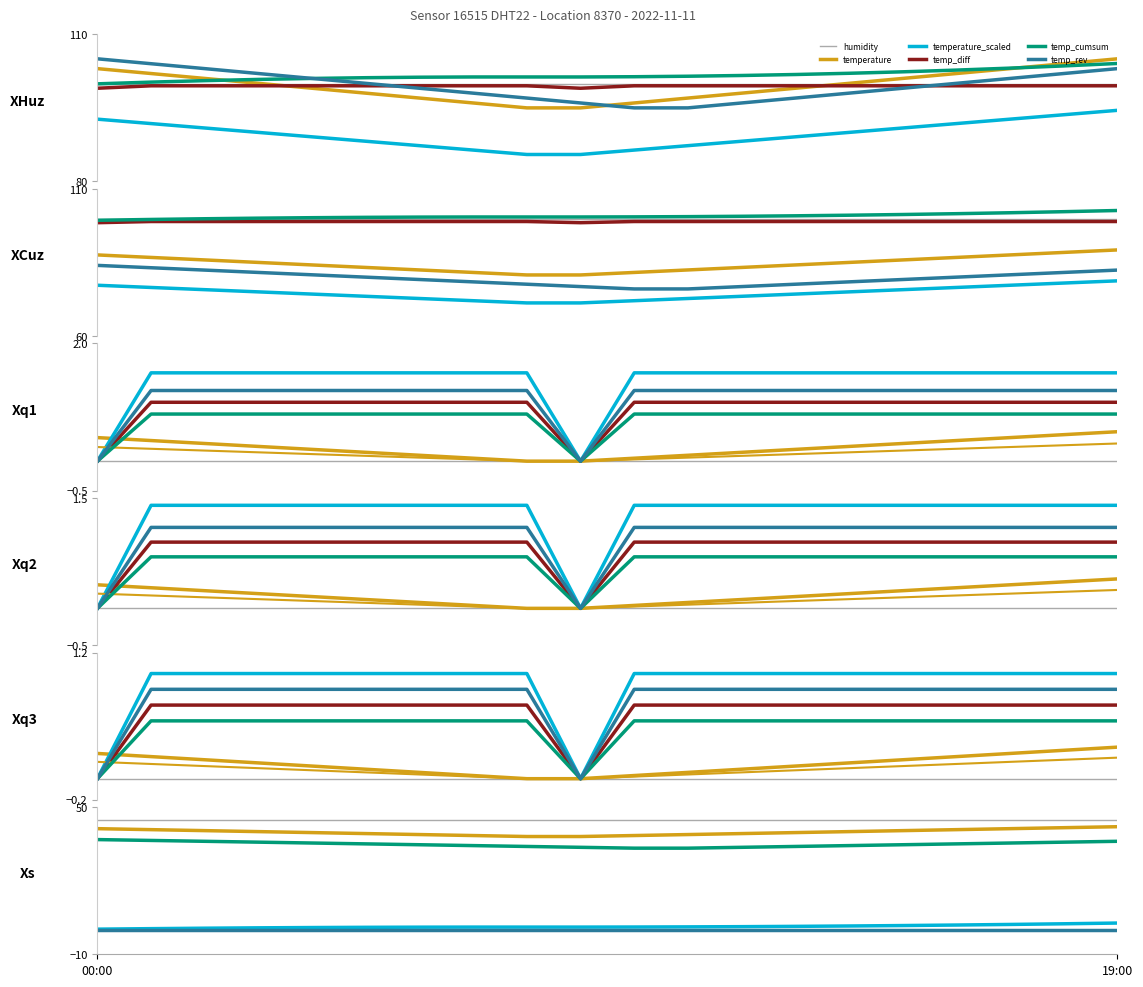

What is the difference between the values at 14:00 and 16:00?

0.1